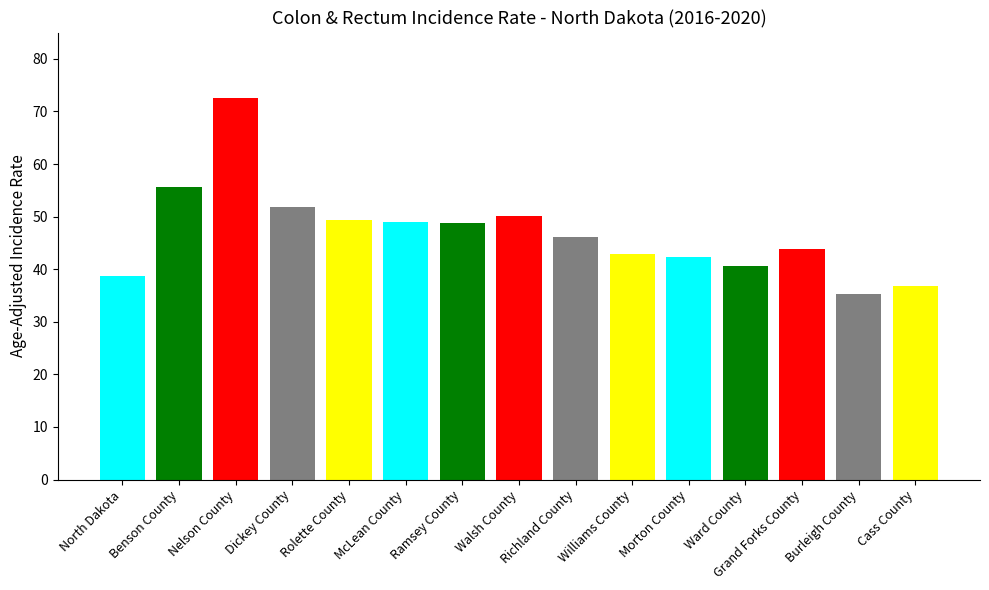

What is the sum of the values at Ward County and Ramsey County?

89.5